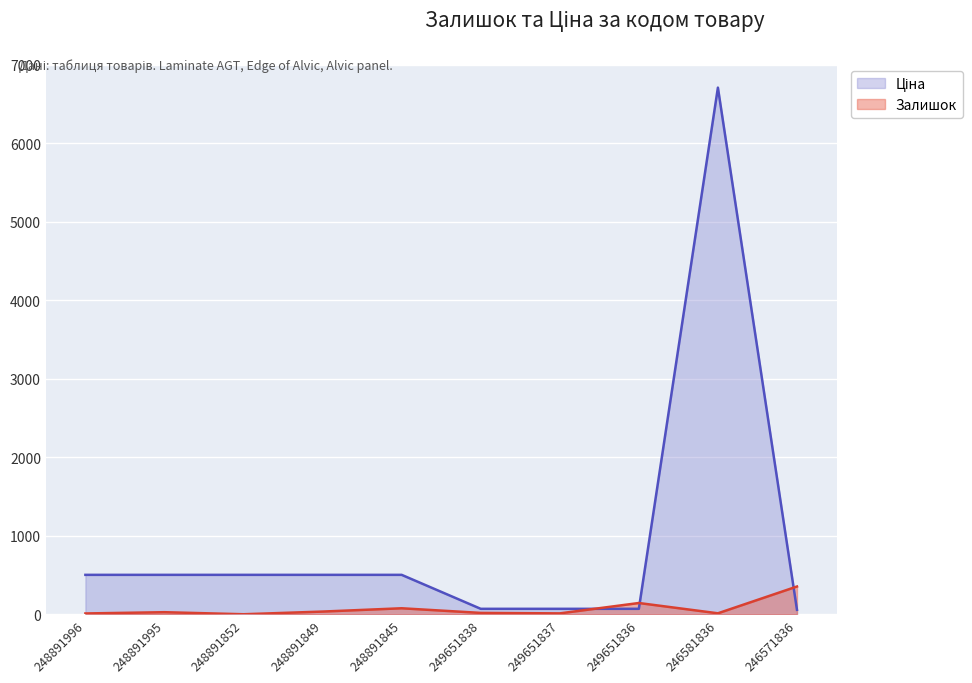

The Залишок series shows 355.0 at 246571836. True or false?

True